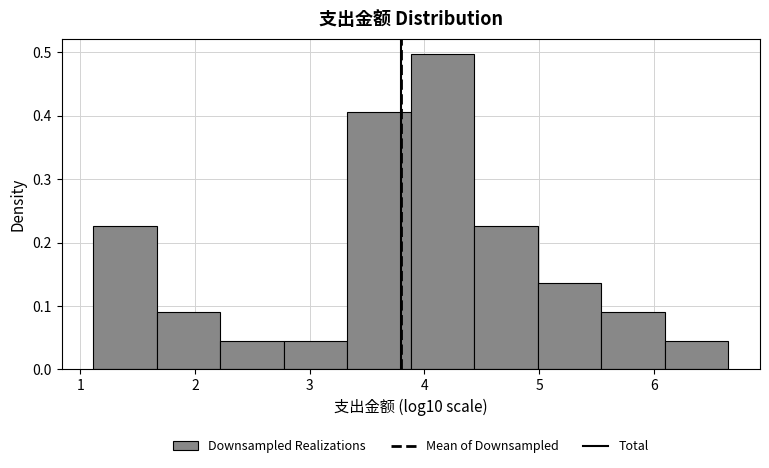

Over which range of the x-axis is the bar tallest?

3.9 to 4.4